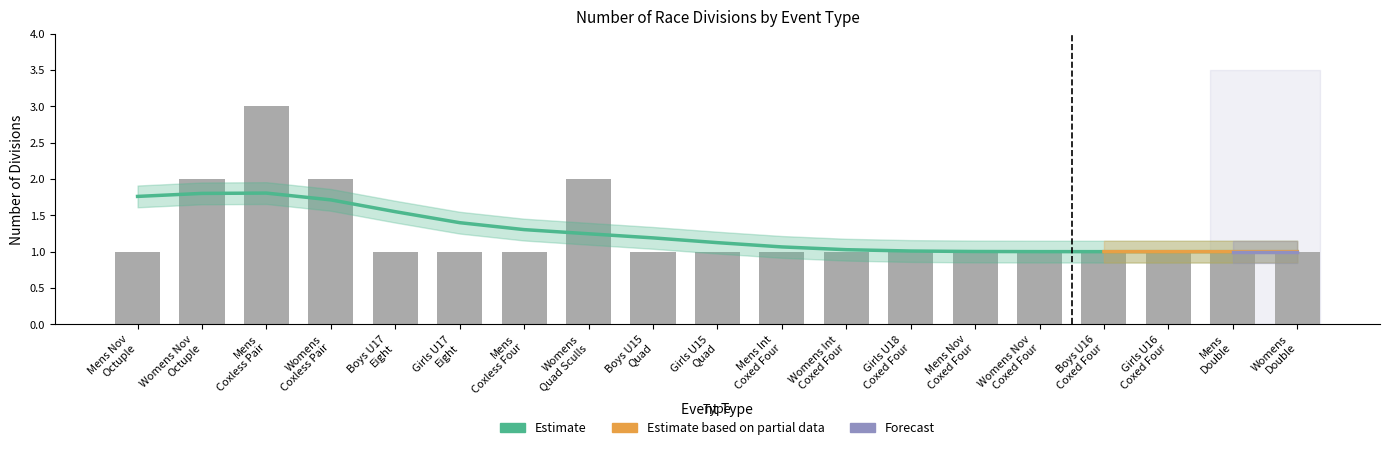

Are the bars grouped side by side (vs. stacked)?

No